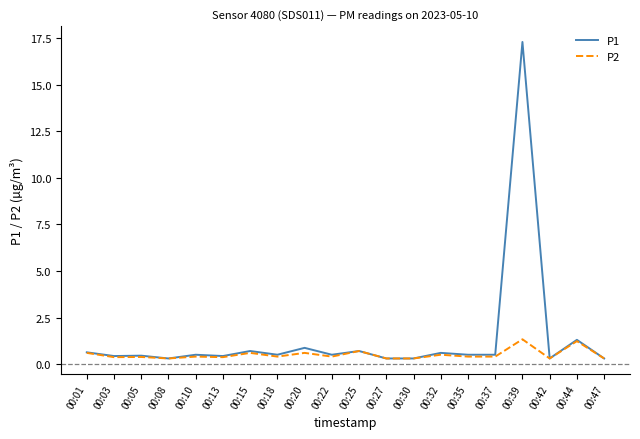

Is it true that P2 equals 0.4 at 00:37?

True